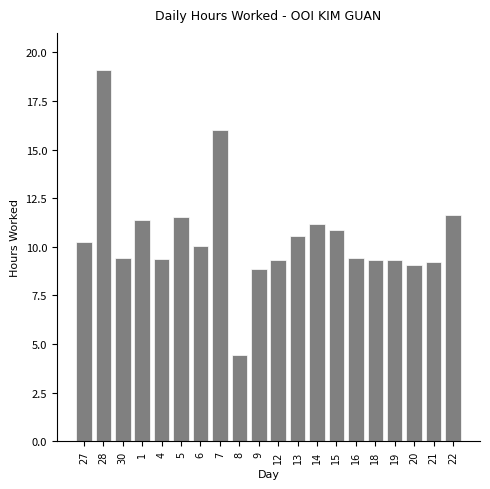

What is the difference between the second highest and minimum values?

11.6